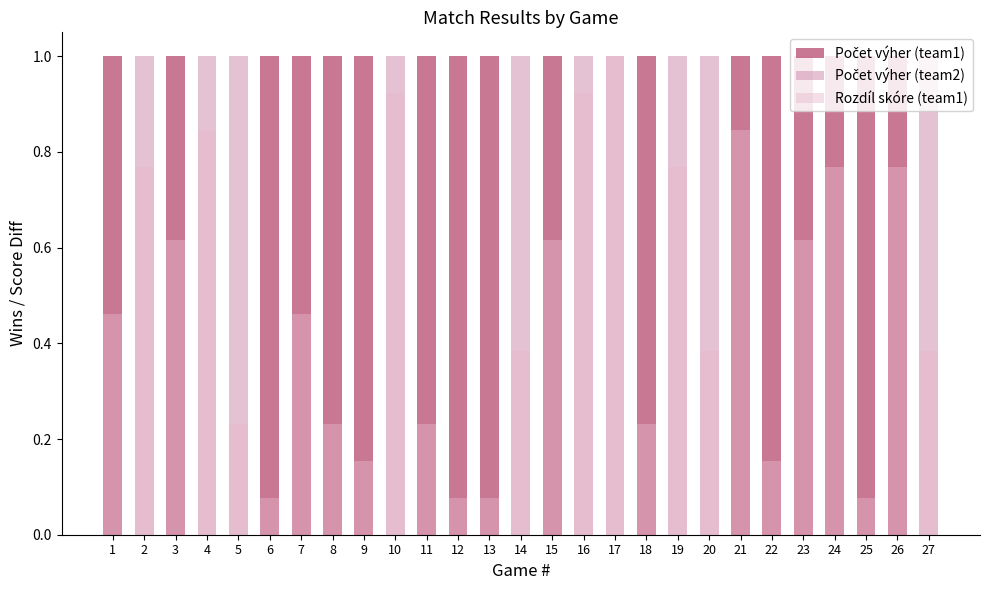

Are the bars horizontal?

No